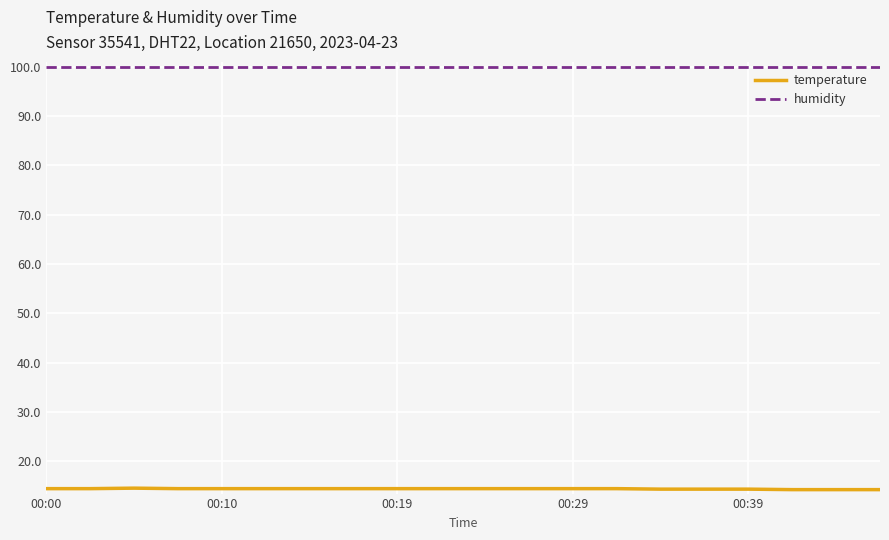

Which series has the largest total across all categories?

humidity